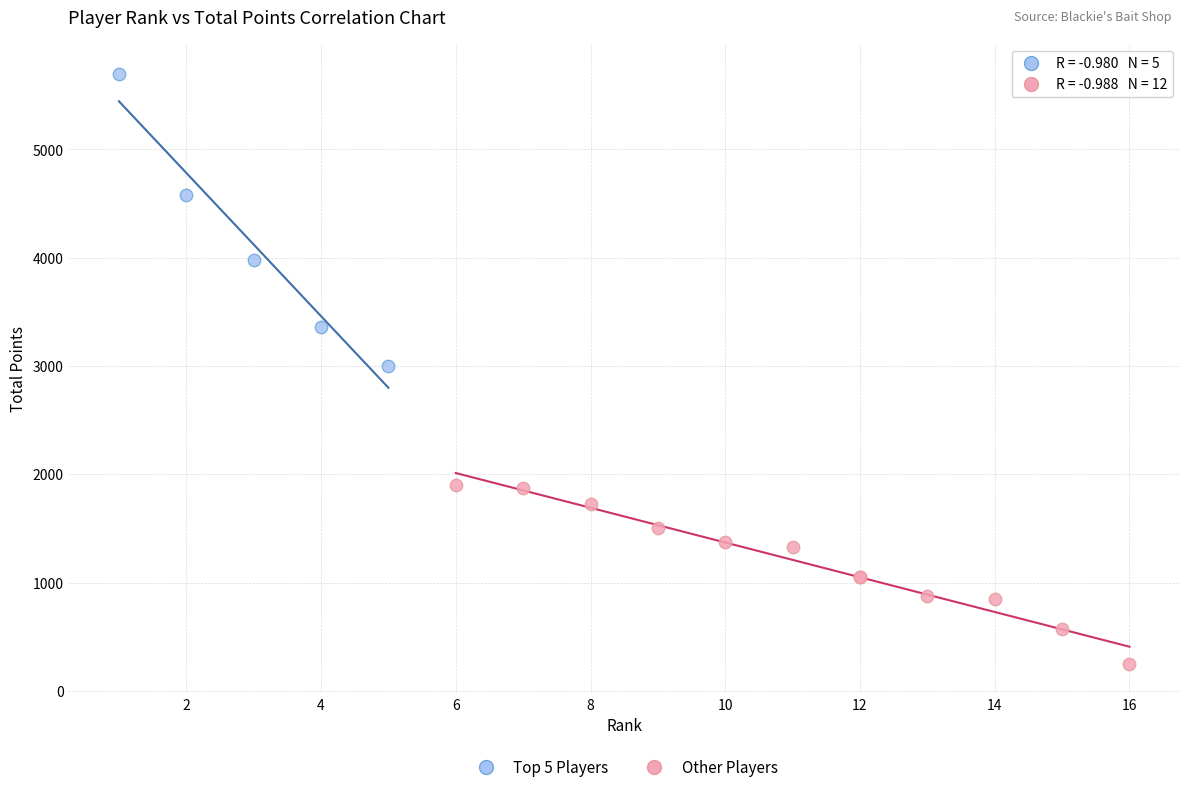

Which series has the largest Y range (max minus min)?

Top 5 Players